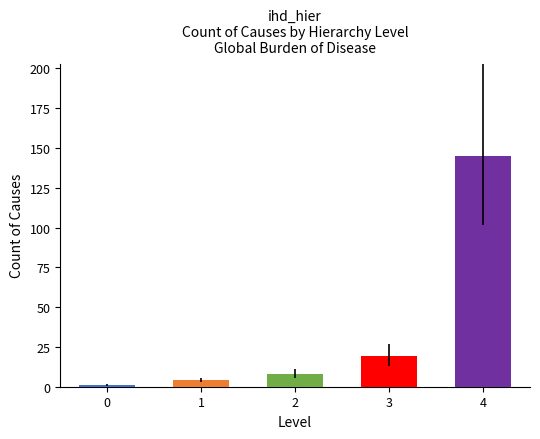

Rank the categories by value from lowest to highest.

0, 1, 2, 3, 4